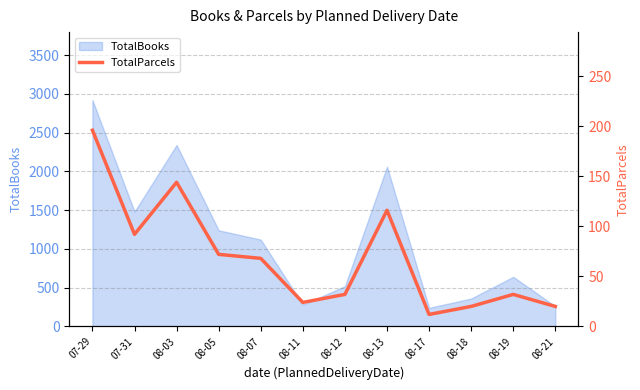

At which label does the data first exceed 68?

07-29